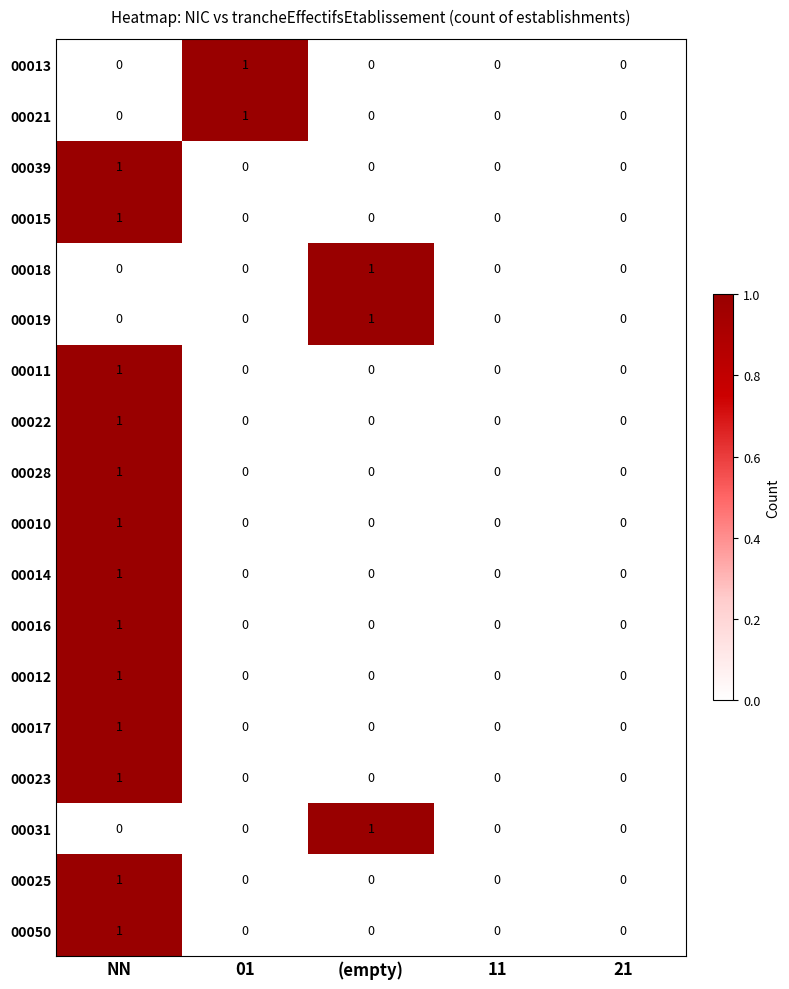

How many 00017 values are between 0 and 1?

5